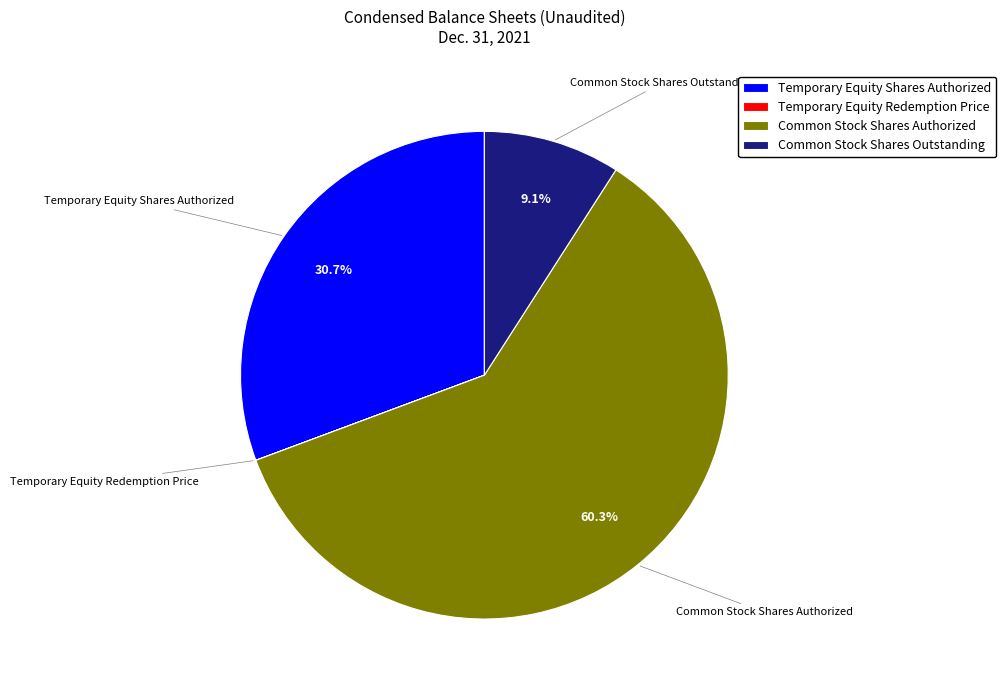

The Common Stock Shares Outstanding slice represents 15% of the pie. True or false?

False